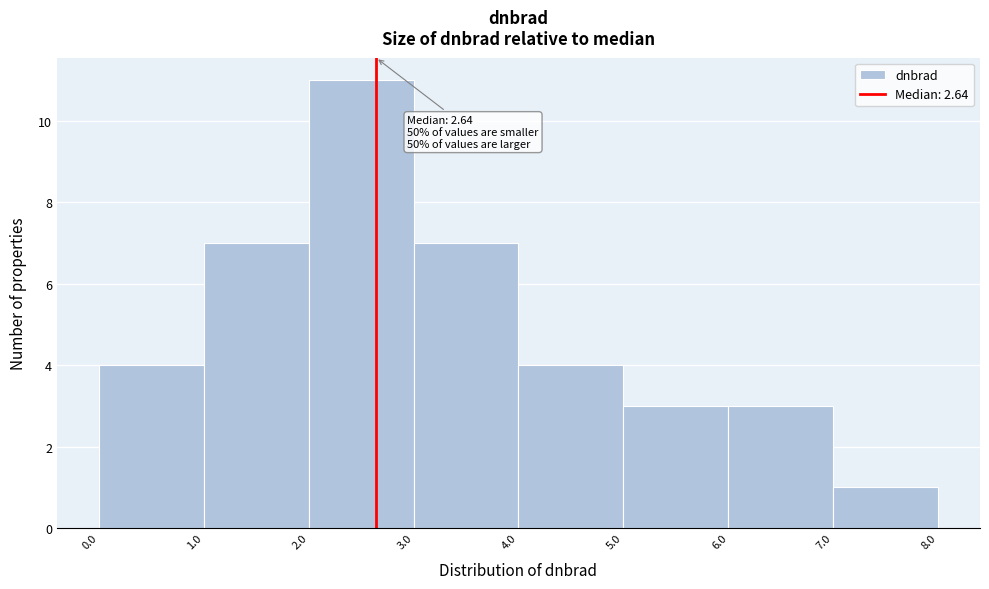

Over which range of the x-axis is the bar tallest?

2.0 to 3.0